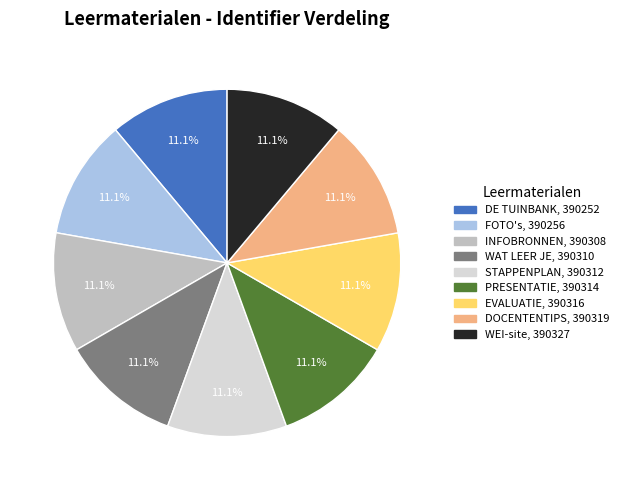

Does DE TUINBANK represent more than half of the total?

No